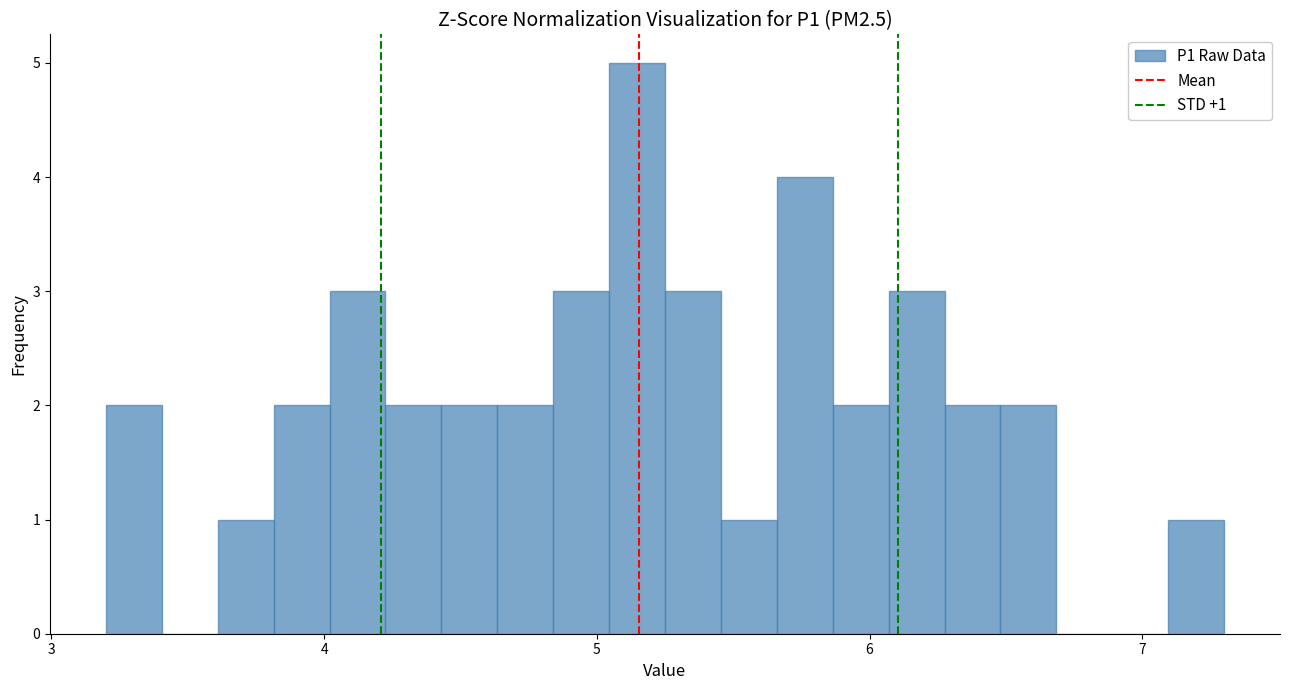

Around what value on the x-axis is the tallest bar? Give the approximate position of its centre, as read against the axis.

5.1